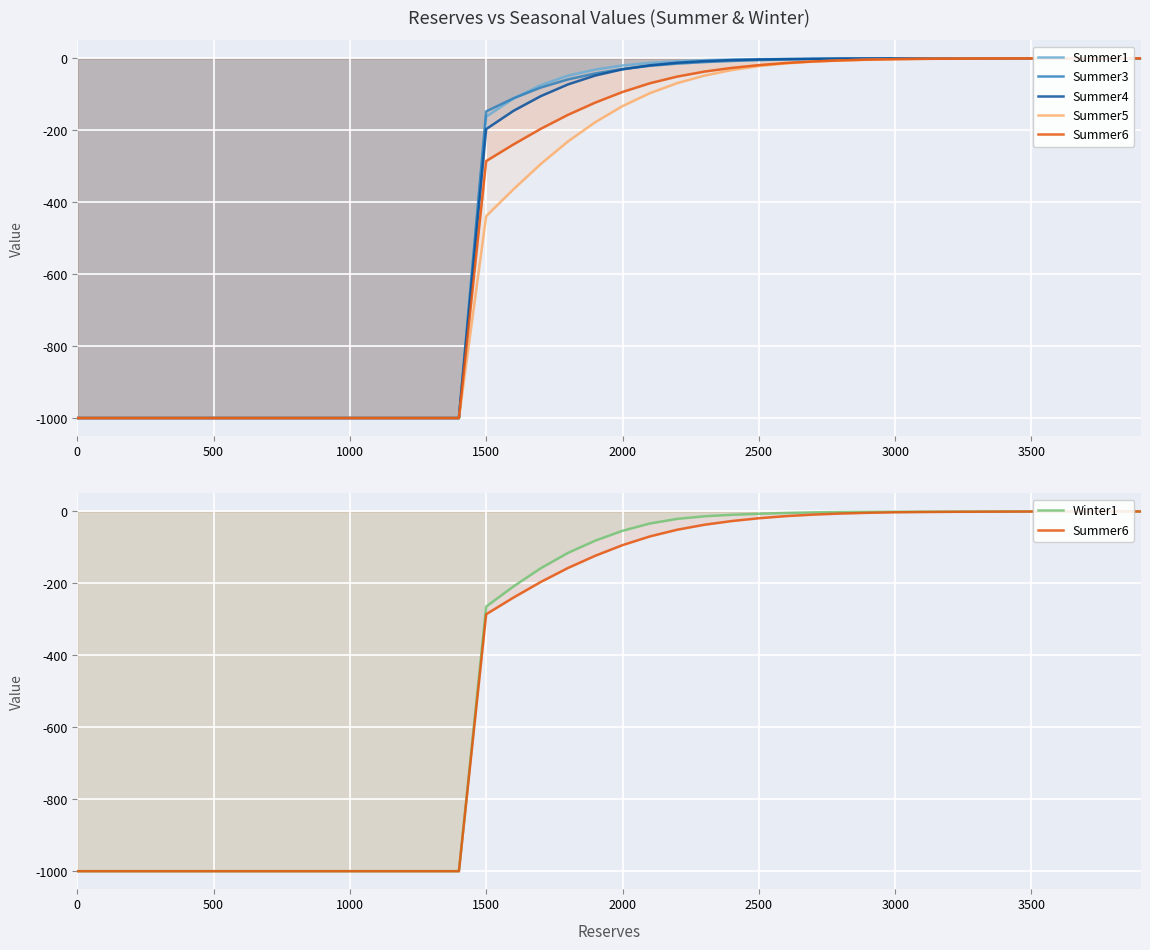

What is the average value of the Summer5 series?

-423.6